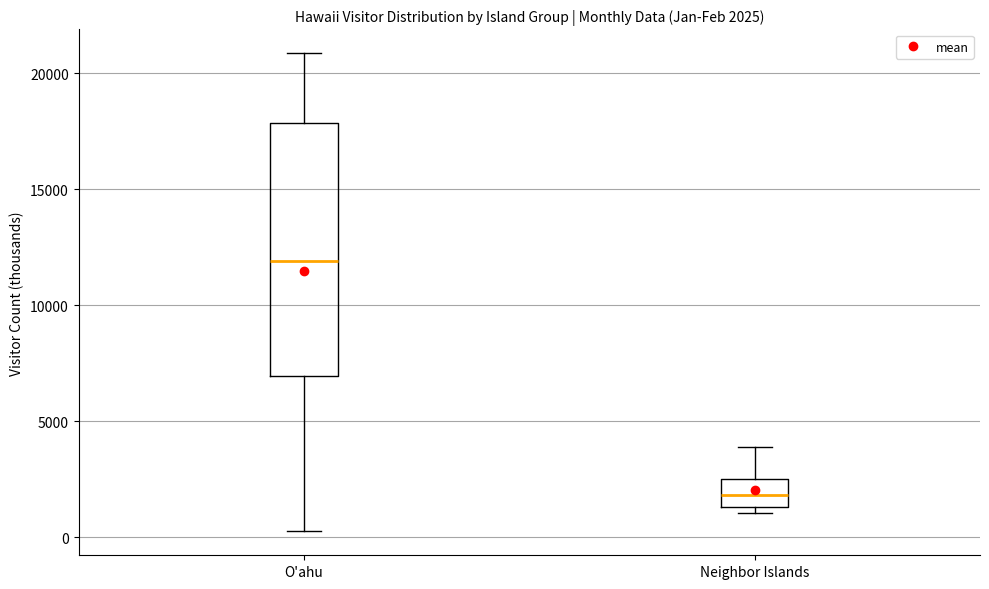

Which box's median line is the highest?

O'ahu